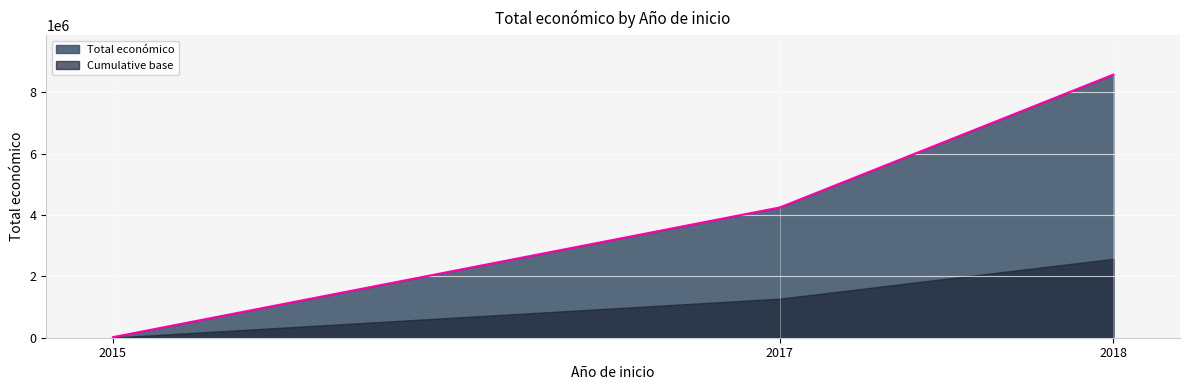

What is the label of the 2nd point from the right?

2017